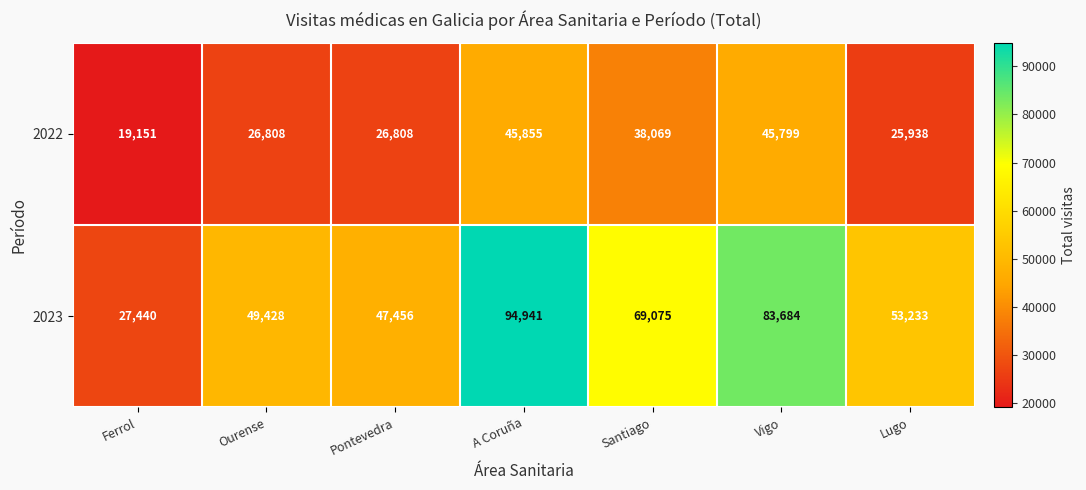

Reading left to right, transcribe all the data shown in this chart.

2022: 19151	26808	26808	45855	38069	45799	25938
2023: 27440	49428	47456	94941	69075	83684	53233